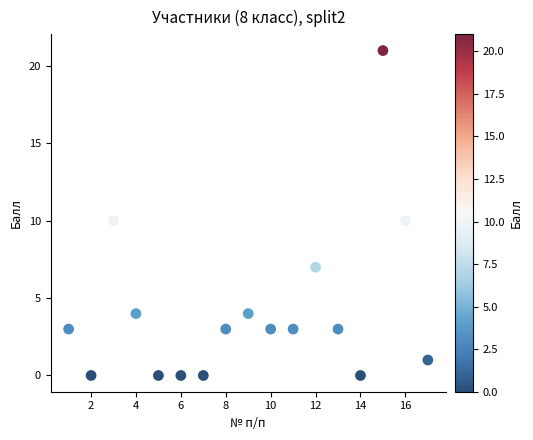

List the coordinates of all points as (X, Y) pairs, reading left to right.

(1, 3)  (2, 0)  (3, 10)  (4, 4)  (5, 0)  (6, 0)  (7, 0)  (8, 3)  (9, 4)  (10, 3)  (11, 3)  (12, 7)  (13, 3)  (14, 0)  (15, 21)  (16, 10)  (17, 1)